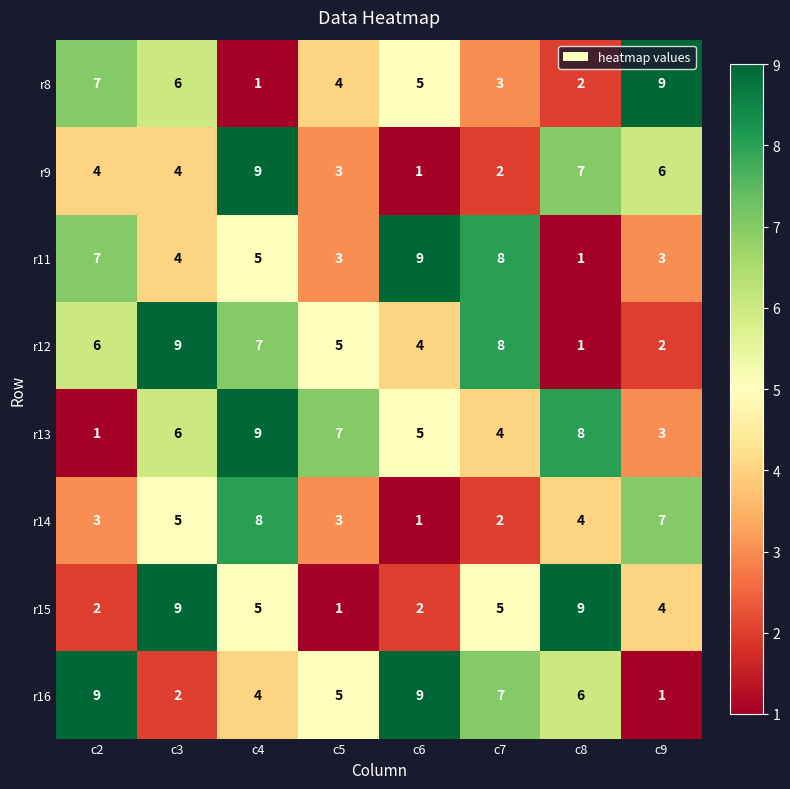

At which label does r13 reach its peak?

c4